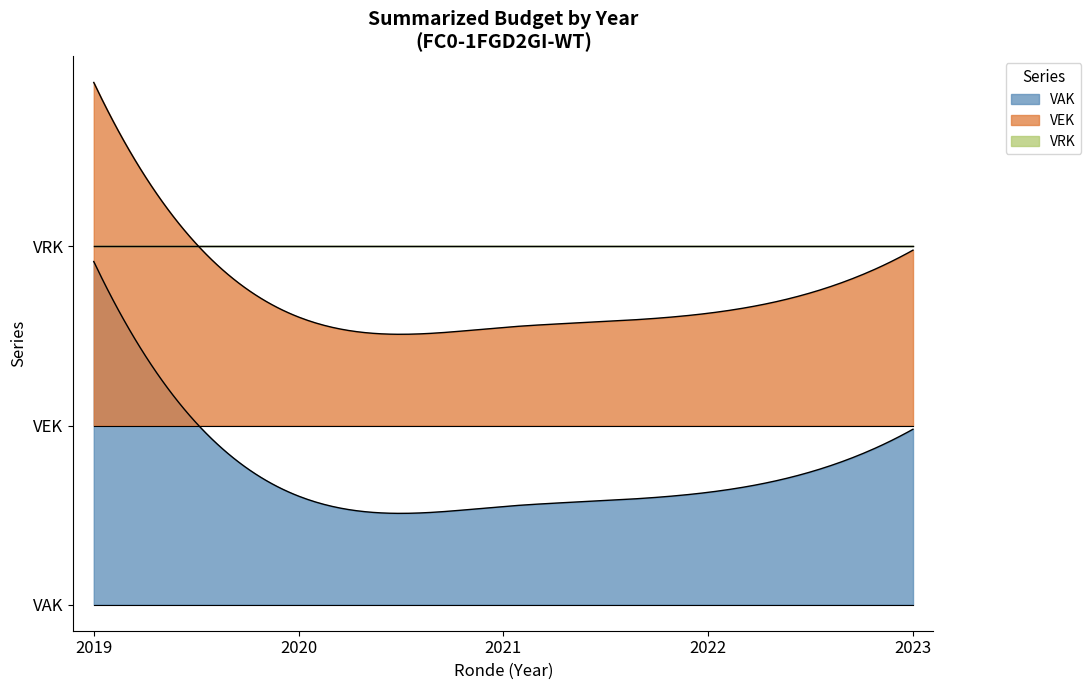

How many lines are shown in the chart?

3